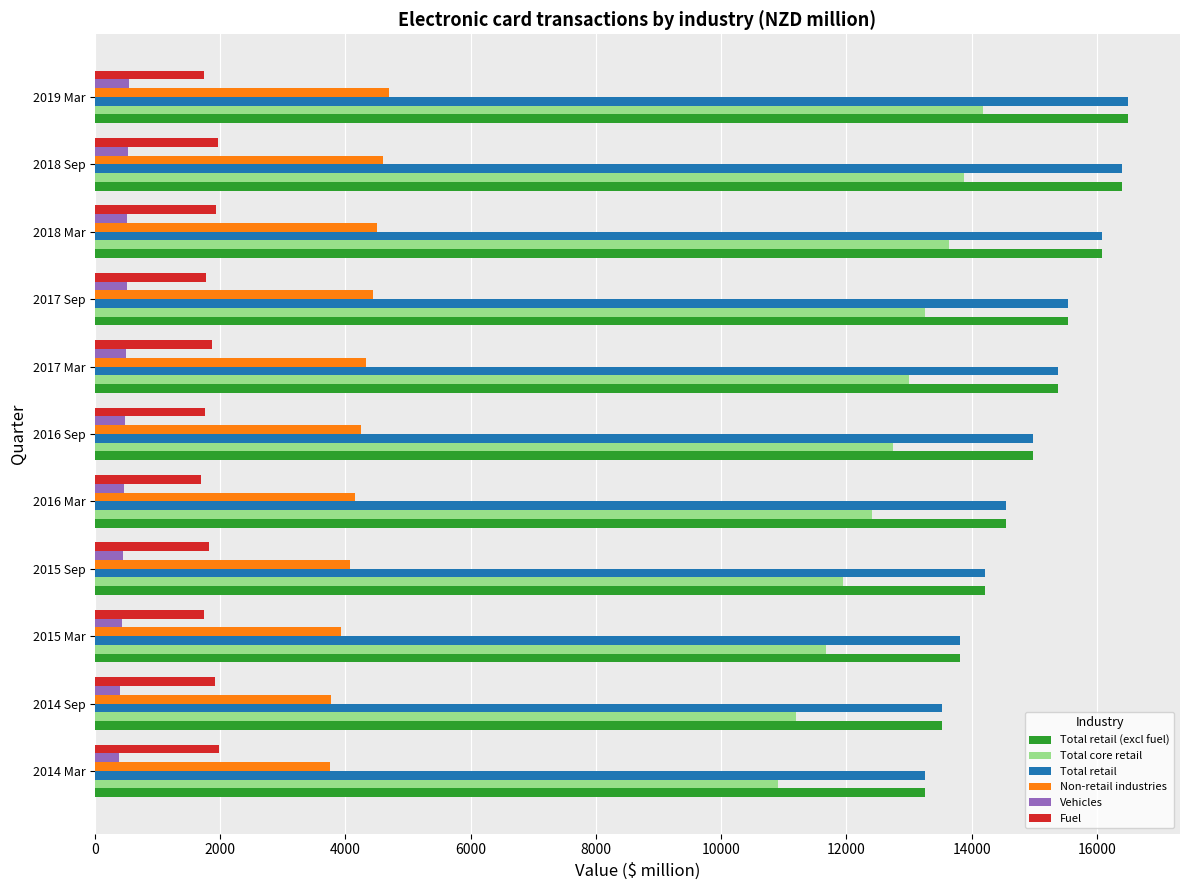

Is the value of Non-retail industries at 2016 Sep greater than the value of Vehicles at 2018 Sep?

Yes